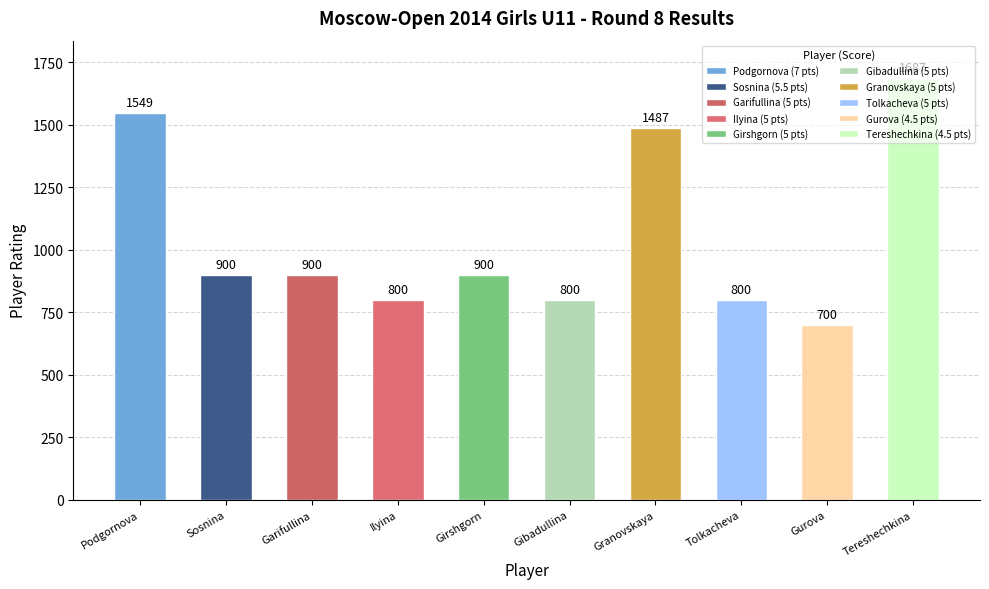

What is the approximate value at Gibadullina?

800